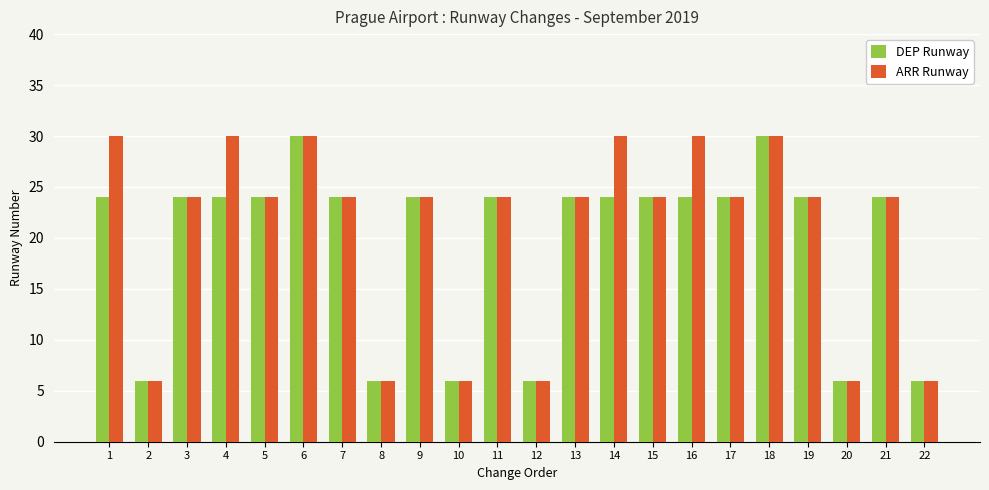

How many groups of bars are there?

22